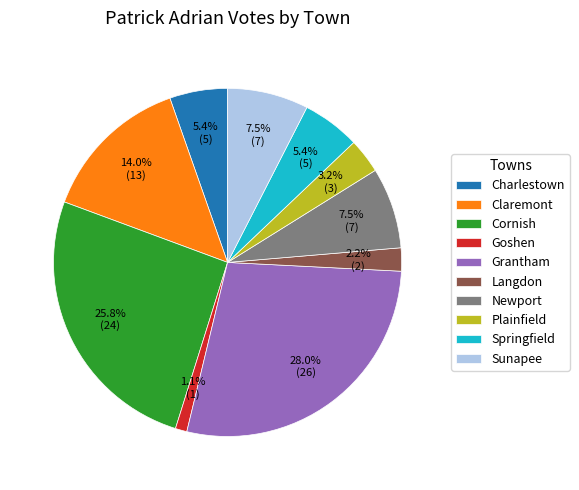

How many slices are in this pie chart?

10